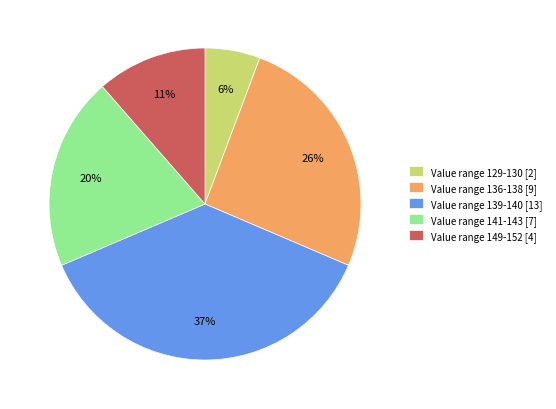

Which slice is the smallest?

Value range 129-130 [2]